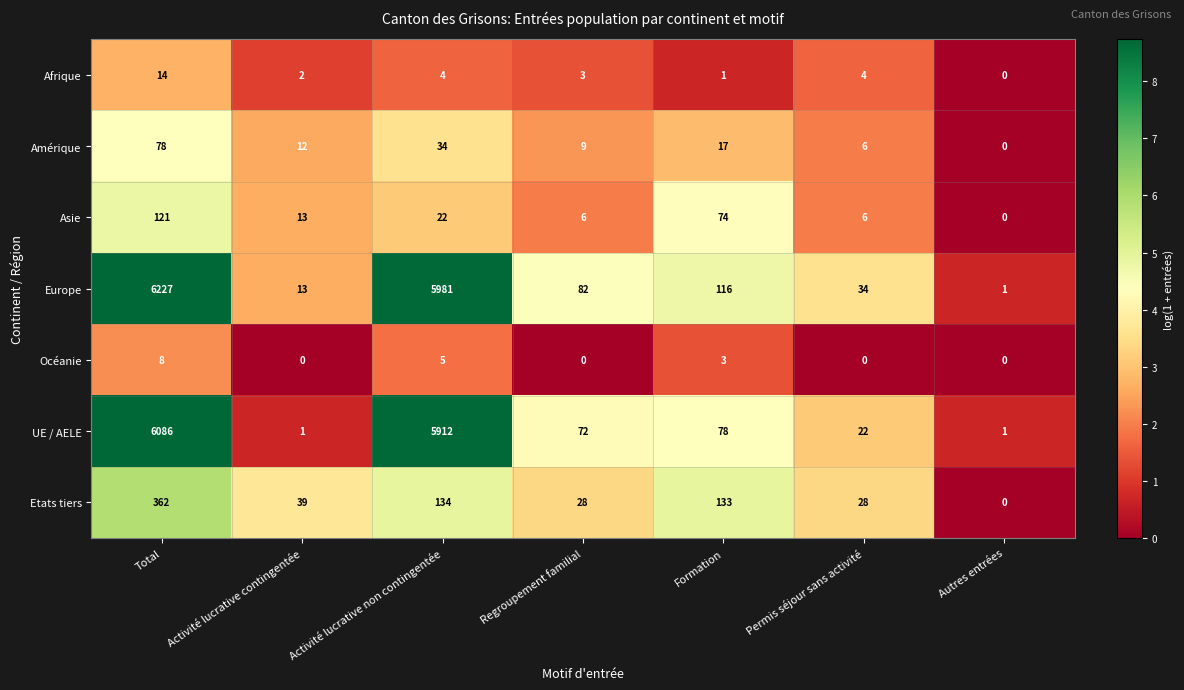

Rank the series at Activité lucrative non contingentée from highest to lowest value.

Europe, UE / AELE, Etats tiers, Amérique, Asie, Océanie, Afrique